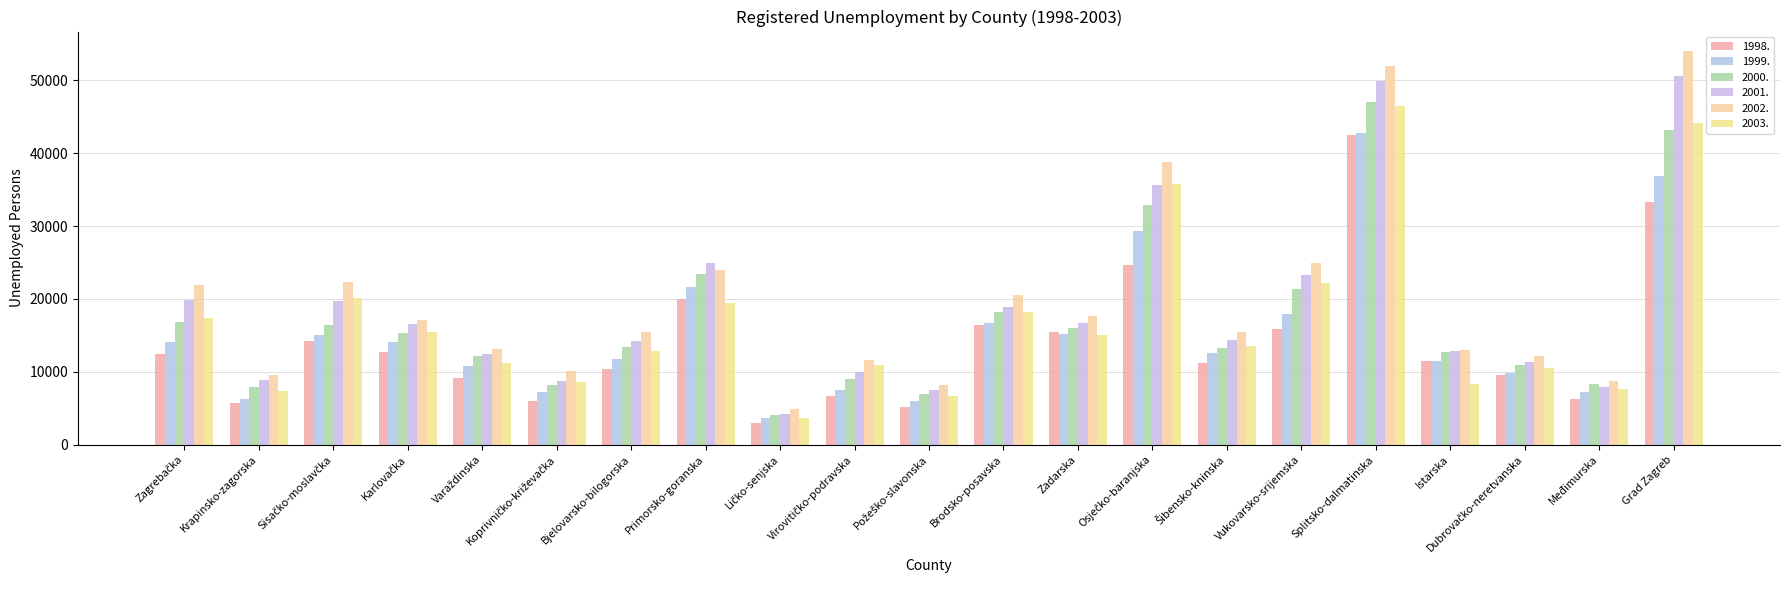

How many distinct data groups are displayed?

6